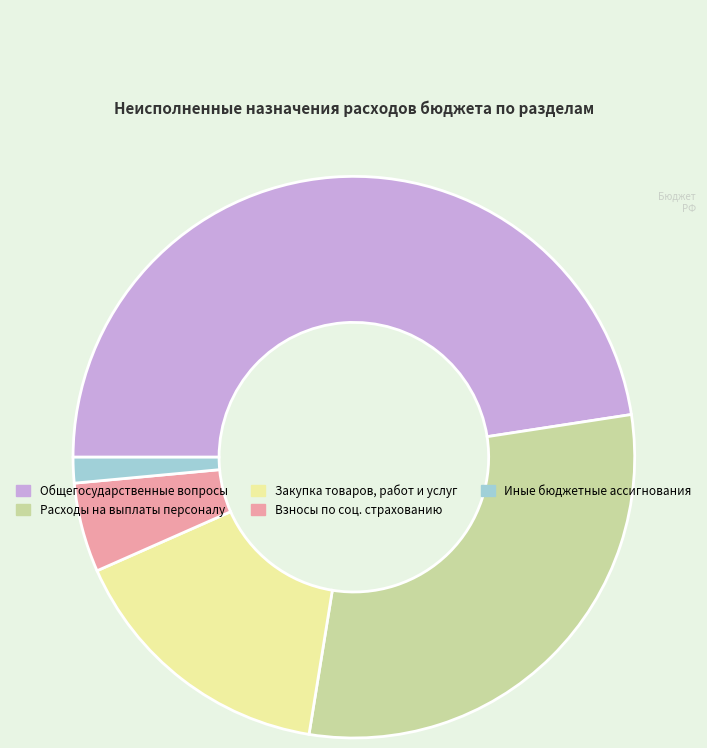

What is the ratio of the value at Закупка товаров, работ и услуг to the value at Общегосударственные вопросы?

0.3